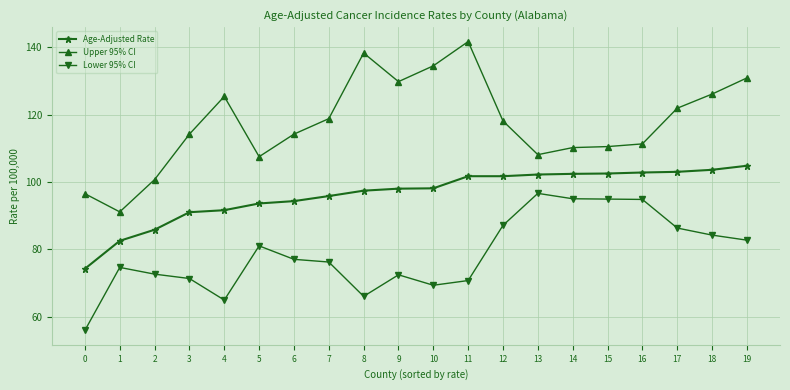

What is the total value across all series at 9?

300.2